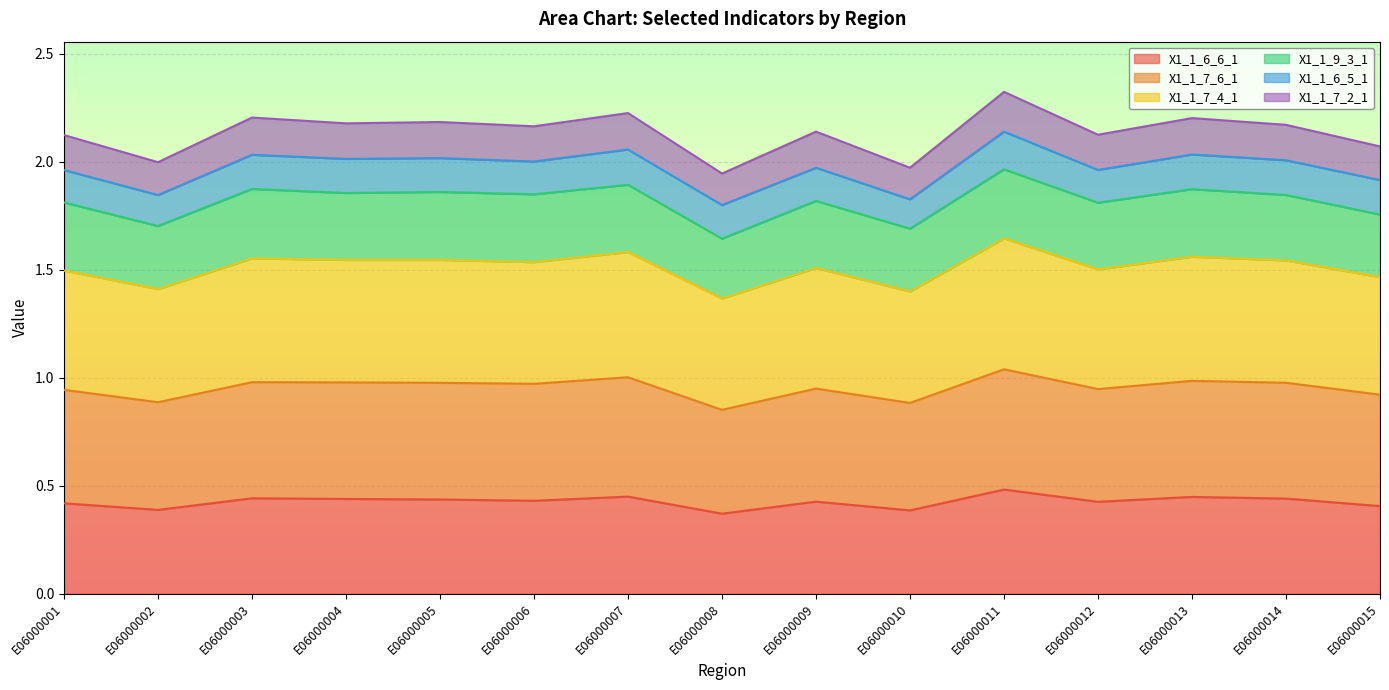

Is it true that X1_1_6_6_1 equals 0.1 at E06000010?

False